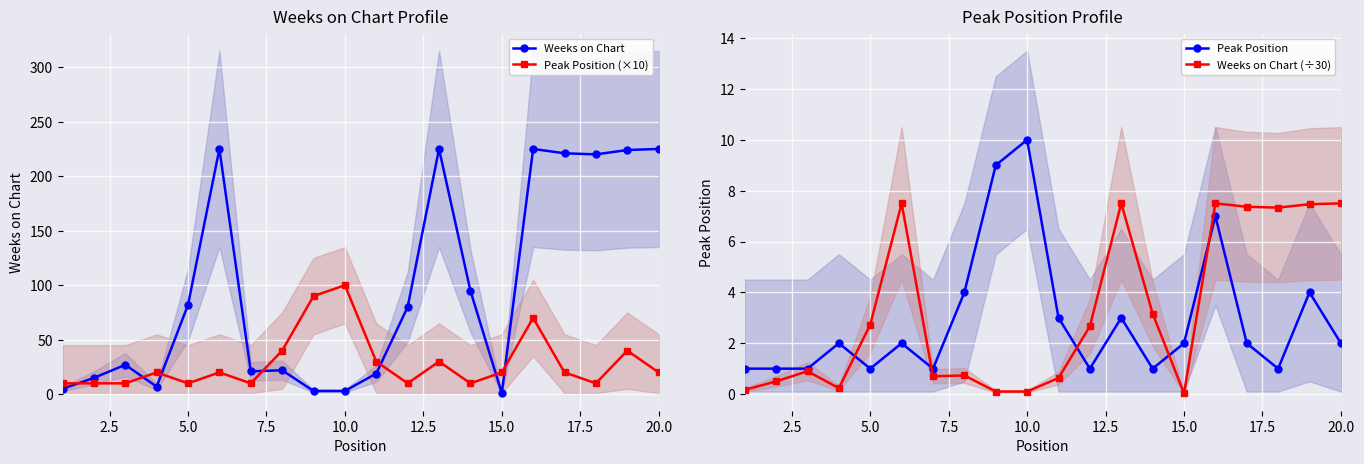

The Weeks on Chart series shows 225 at 20.0. True or false?

True